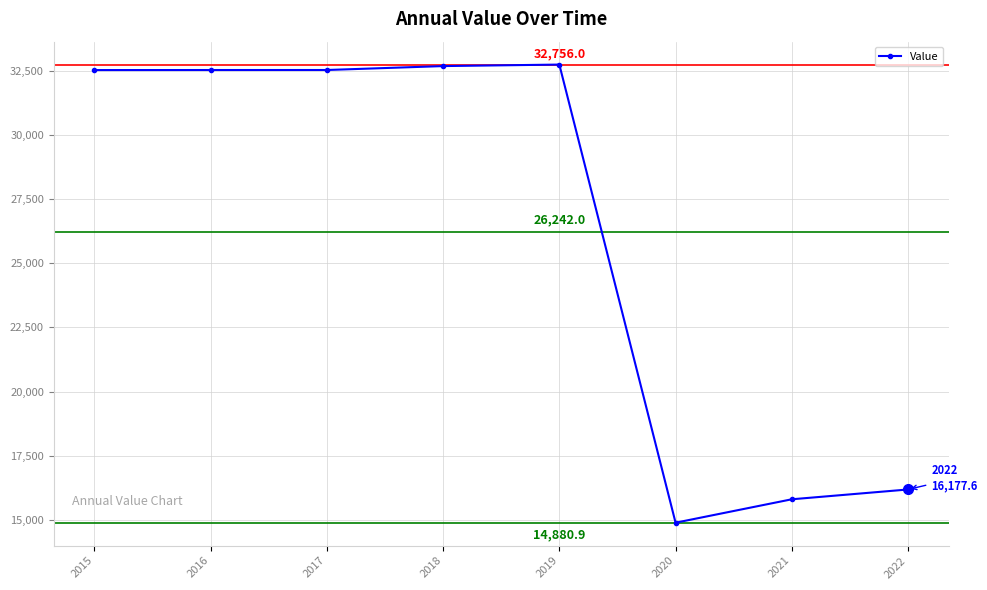

What is the average value?

26242.0